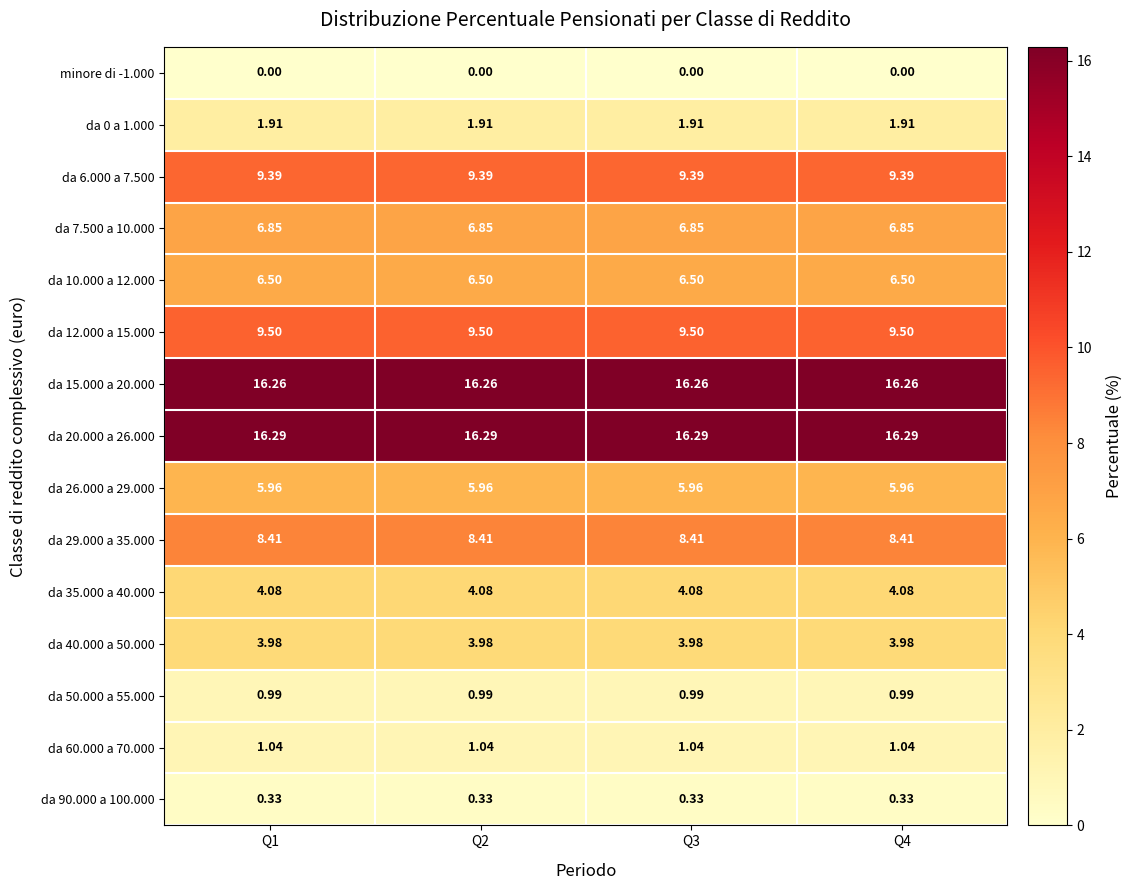

Reading left to right, extract all data points from this chart.

minore di -1.000: Q1=0.0	Q2=0.0	Q3=0.0	Q4=0.0
da 0 a 1.000: Q1=1.9	Q2=1.9	Q3=1.9	Q4=1.9
da 6.000 a 7.500: Q1=9.4	Q2=9.4	Q3=9.4	Q4=9.4
da 7.500 a 10.000: Q1=6.8	Q2=6.8	Q3=6.8	Q4=6.8
da 10.000 a 12.000: Q1=6.5	Q2=6.5	Q3=6.5	Q4=6.5
da 12.000 a 15.000: Q1=9.5	Q2=9.5	Q3=9.5	Q4=9.5
da 15.000 a 20.000: Q1=16.3	Q2=16.3	Q3=16.3	Q4=16.3
da 20.000 a 26.000: Q1=16.3	Q2=16.3	Q3=16.3	Q4=16.3
da 26.000 a 29.000: Q1=6.0	Q2=6.0	Q3=6.0	Q4=6.0
da 29.000 a 35.000: Q1=8.4	Q2=8.4	Q3=8.4	Q4=8.4
da 35.000 a 40.000: Q1=4.1	Q2=4.1	Q3=4.1	Q4=4.1
da 40.000 a 50.000: Q1=4.0	Q2=4.0	Q3=4.0	Q4=4.0
da 50.000 a 55.000: Q1=1.0	Q2=1.0	Q3=1.0	Q4=1.0
da 60.000 a 70.000: Q1=1.0	Q2=1.0	Q3=1.0	Q4=1.0
da 90.000 a 100.000: Q1=0.3	Q2=0.3	Q3=0.3	Q4=0.3